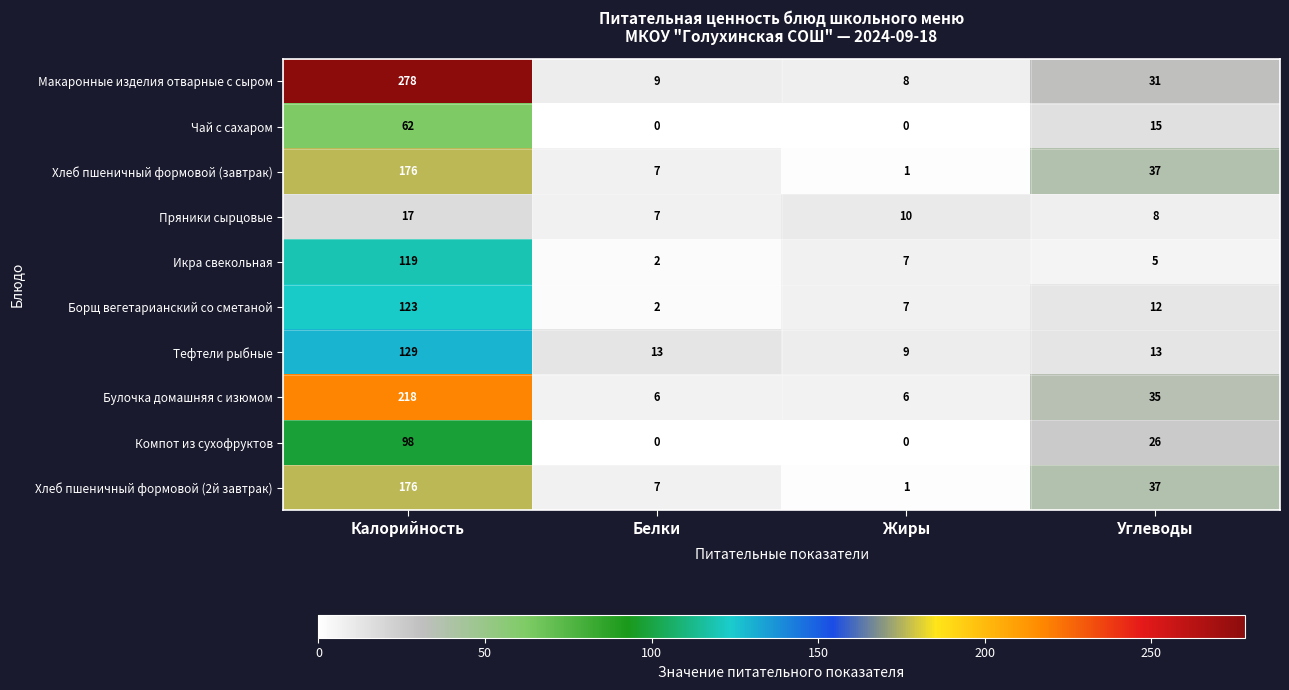

Which series has the largest total across all categories?

Макаронные изделия отварные с сыром